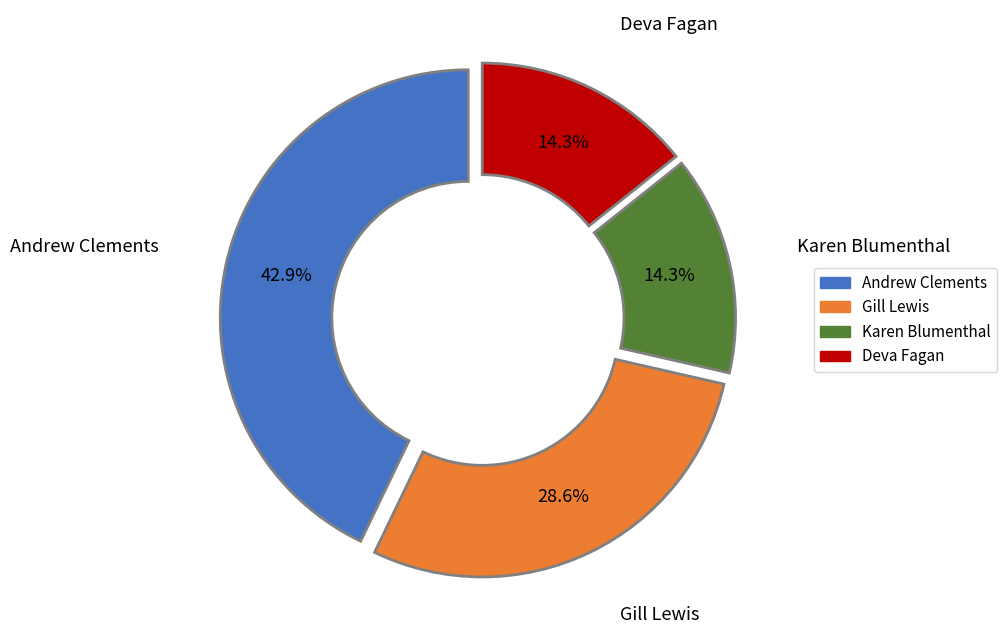

Count the number of slices in the pie.

4